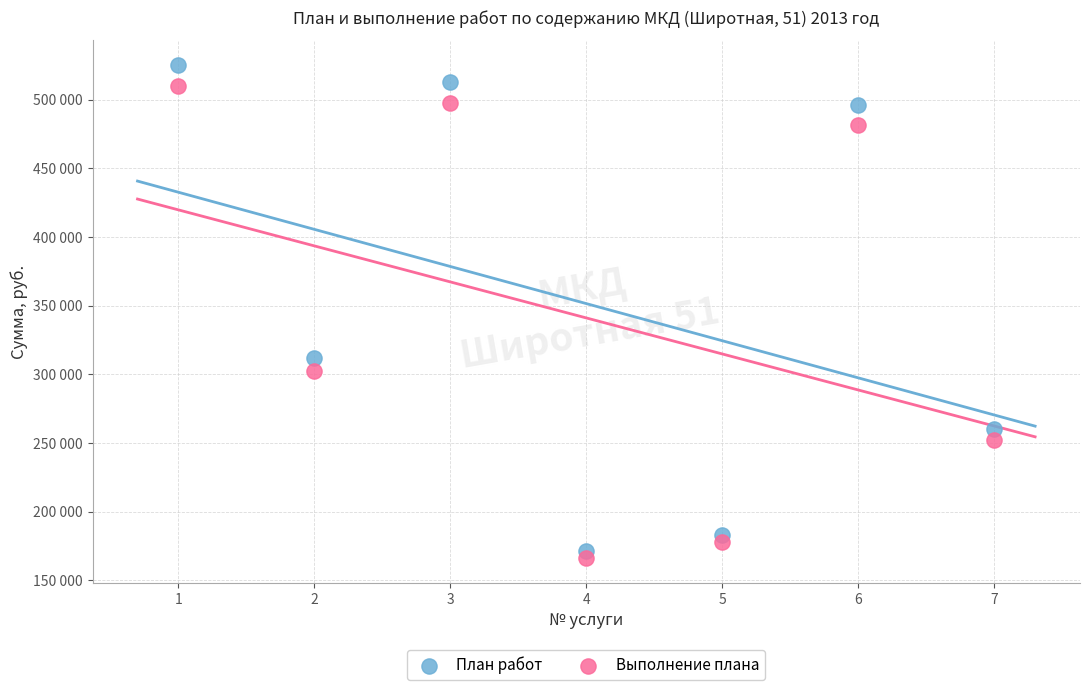

Which series contains the highest Y value?

План работ